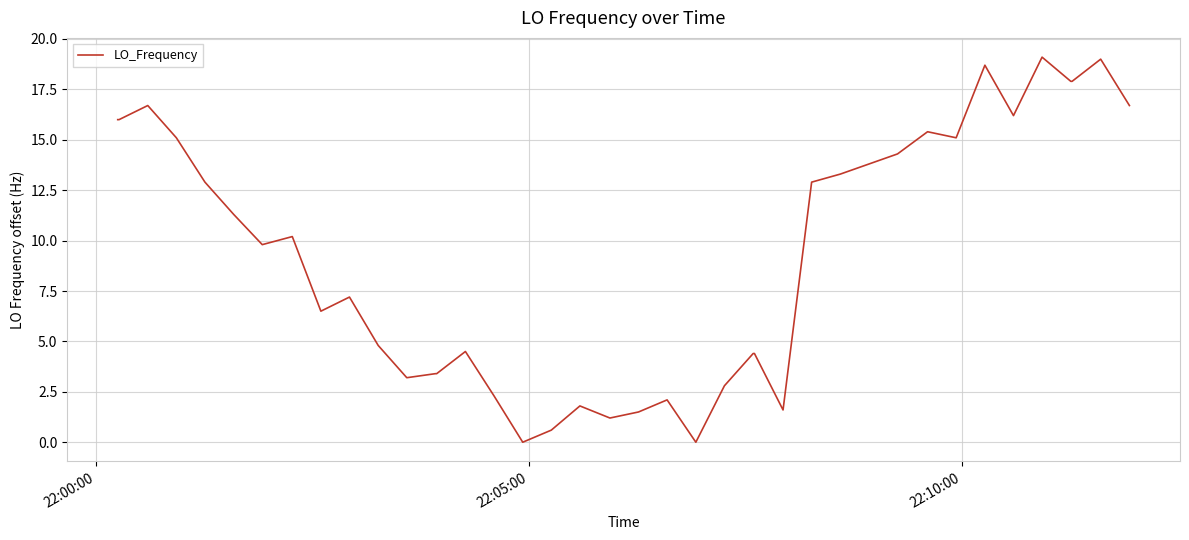

How many lines are shown in the chart?

1